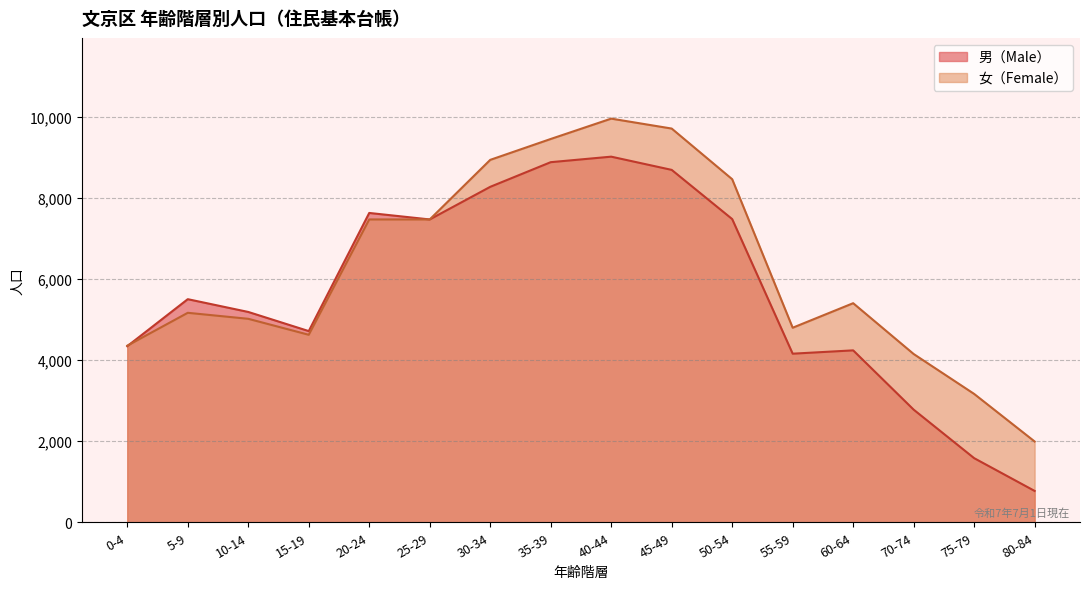

True or false: 女（Female） and 男（Male） cross at least once.

True